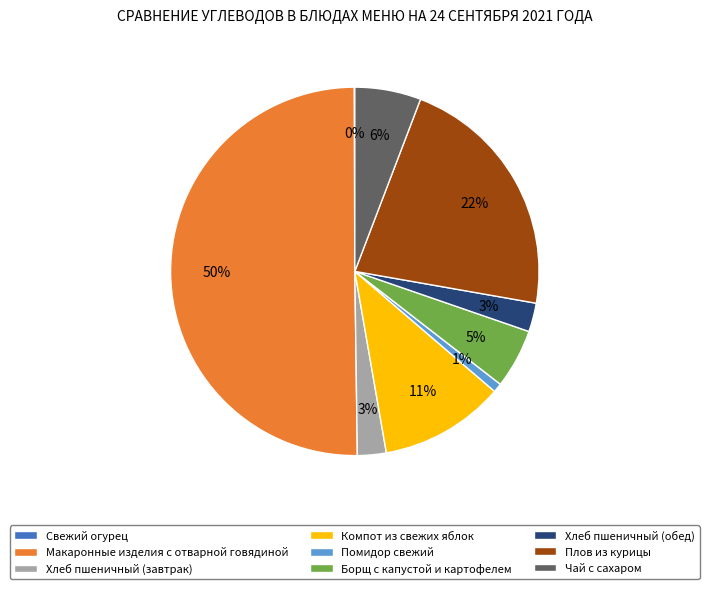

What is the largest slice in the pie chart?

Макаронные изделия с отварной говядиной